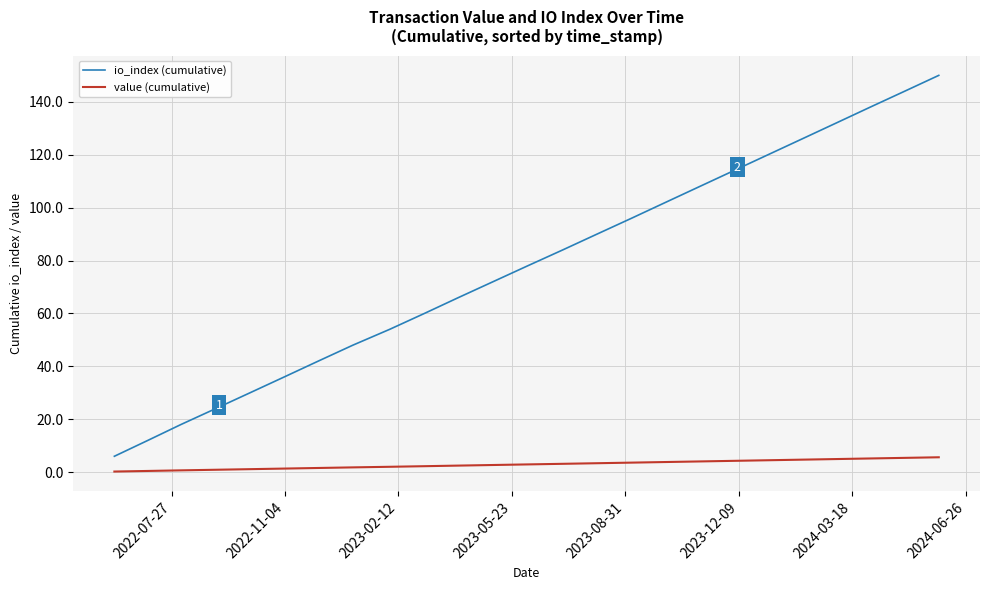

Which series has the widest spread of values?

io_index (cumulative)